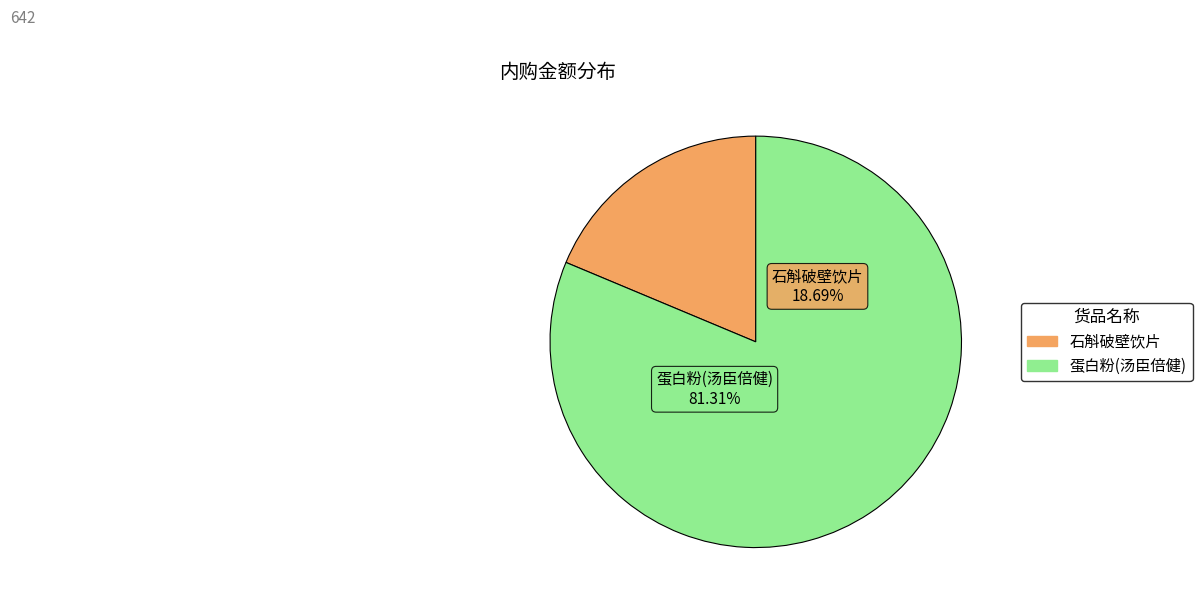

To the nearest percent, what is the combined percentage of 石斛破壁饮片 and 蛋白粉(汤臣倍健)?

100%